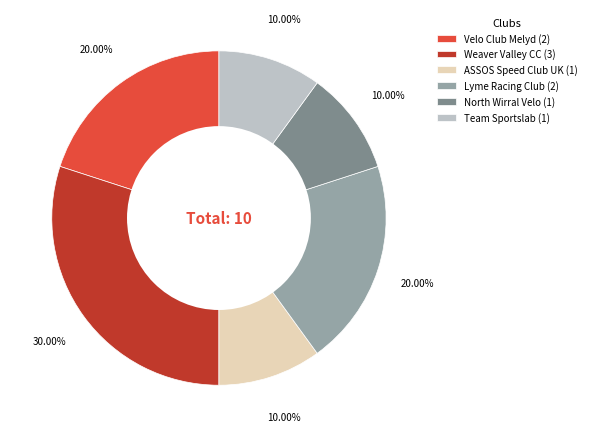

Approximately how many times larger is the value at ASSOS Speed Club UK compared to Team Sportslab?

1.0